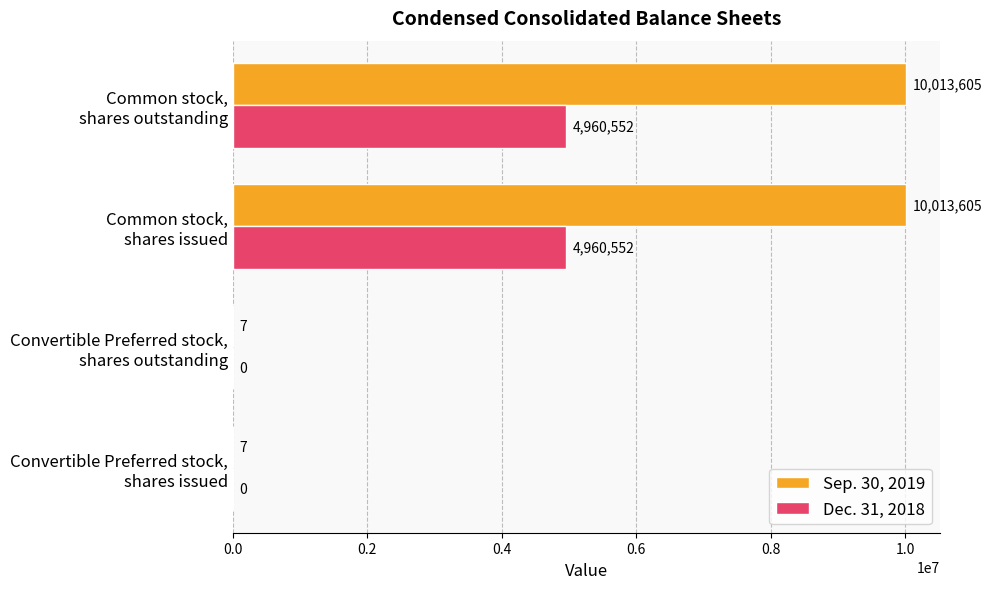

Count the Sep. 30, 2019 values in the range 7 to 10013605.

4